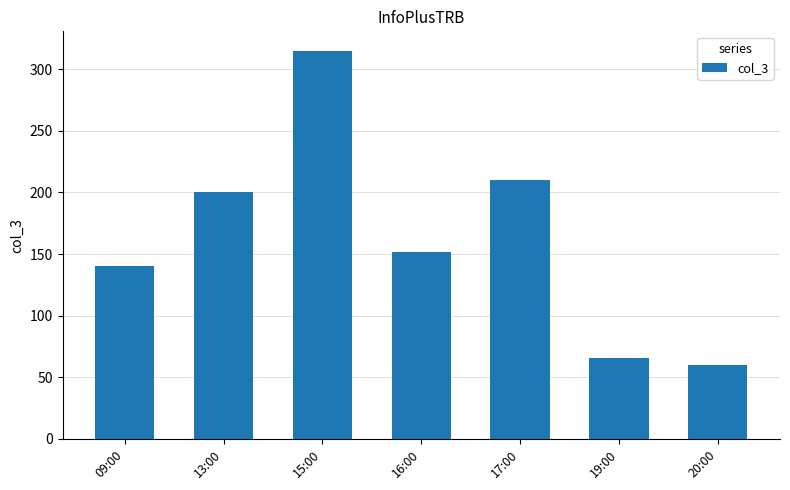

What is the label of the 4th bar from the right?

16:00